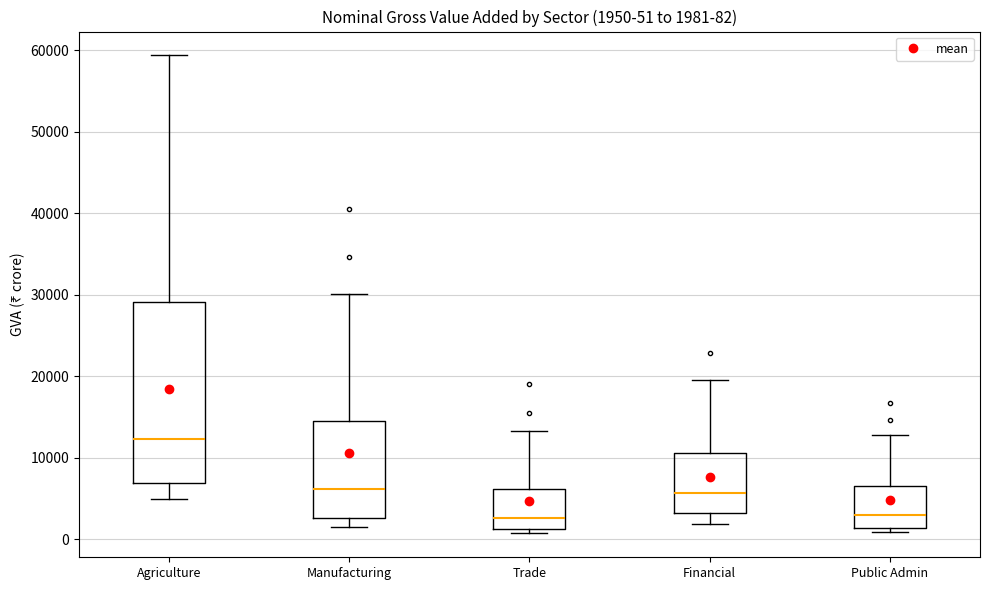

Which box is the tallest, from its lower edge to its upper edge?

Agriculture